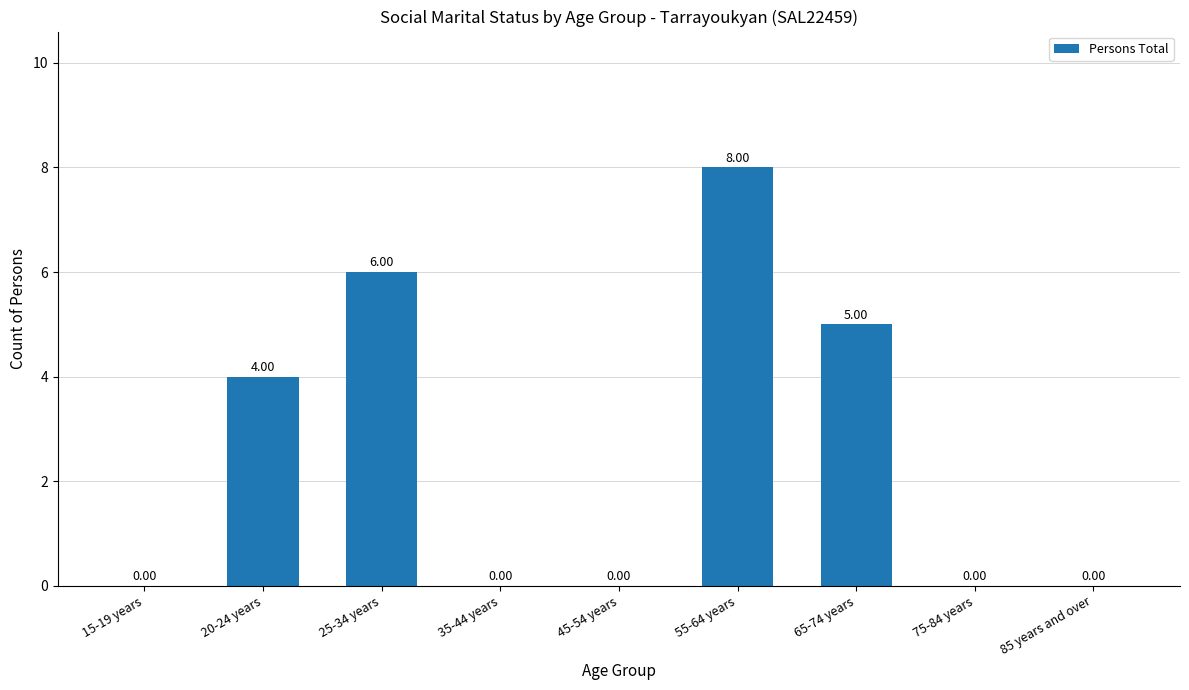

Count the values in the range 0 to 5.

7